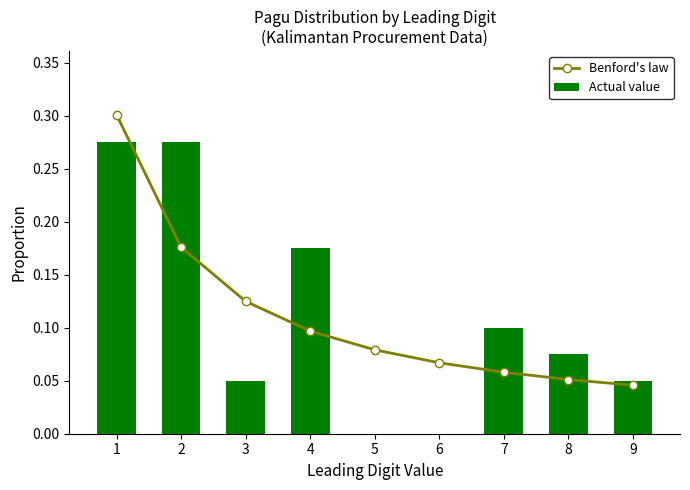

The value of Actual value at 5 is 0.1. True or false?

False